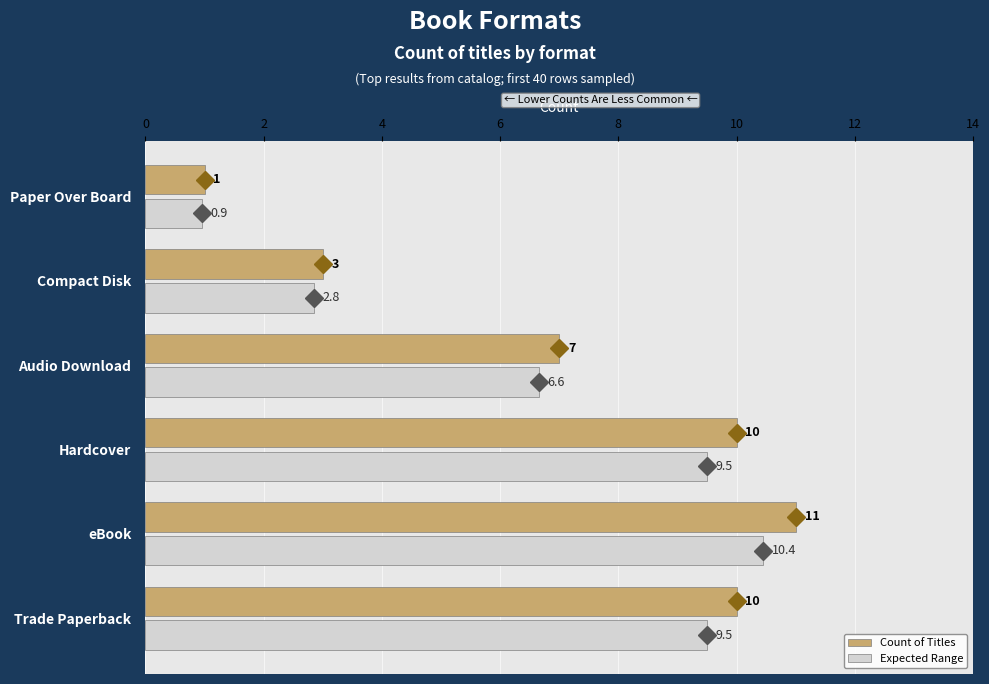

True or false: the data shows 16 at Trade Paperback.

False